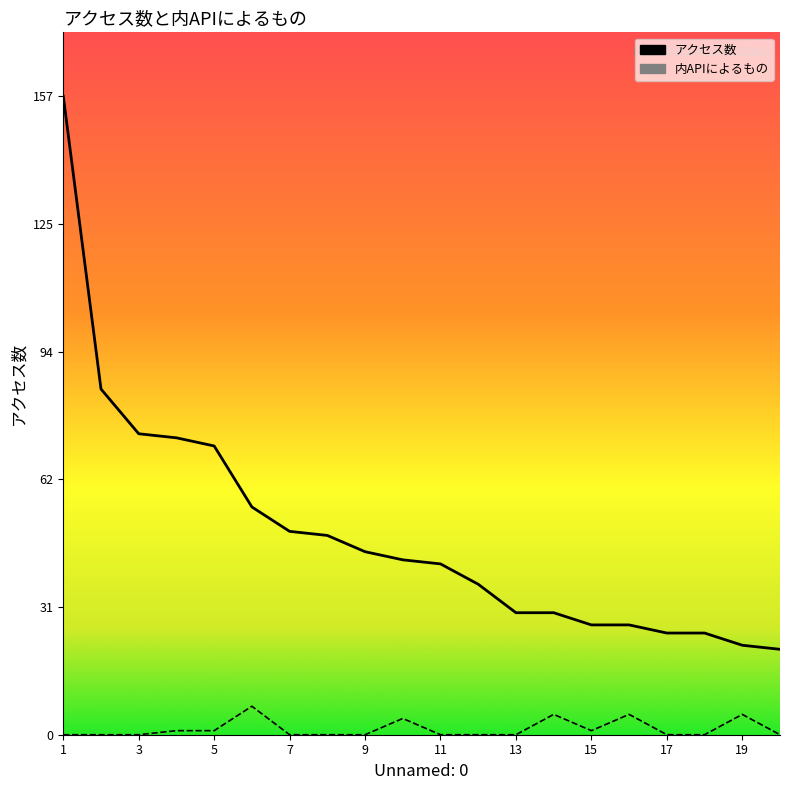

Rank the series by their average value, from lowest to highest.

内APIによるもの, アクセス数